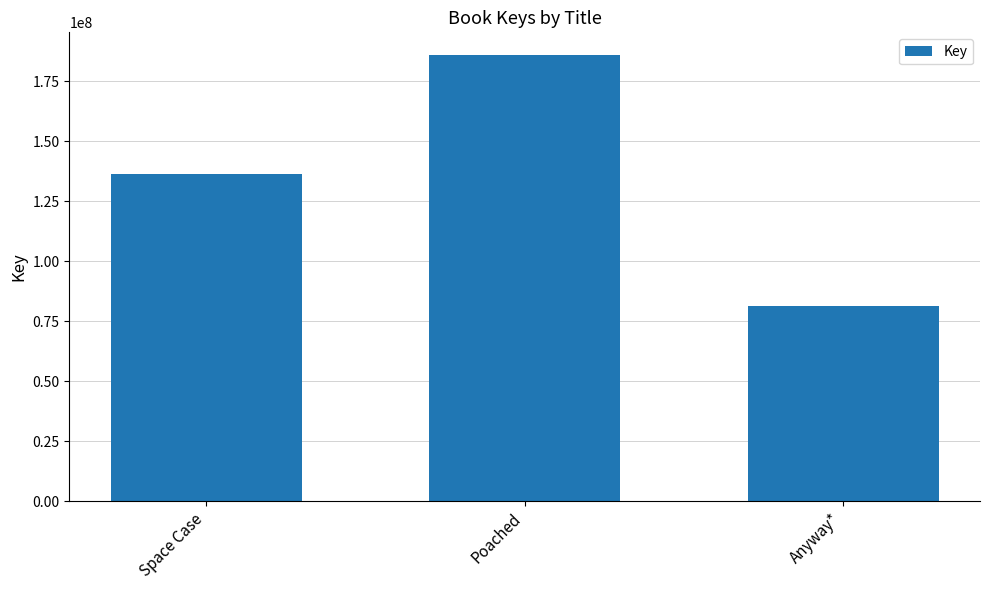

Is it true that the value at Anyway* is 81398065?

True